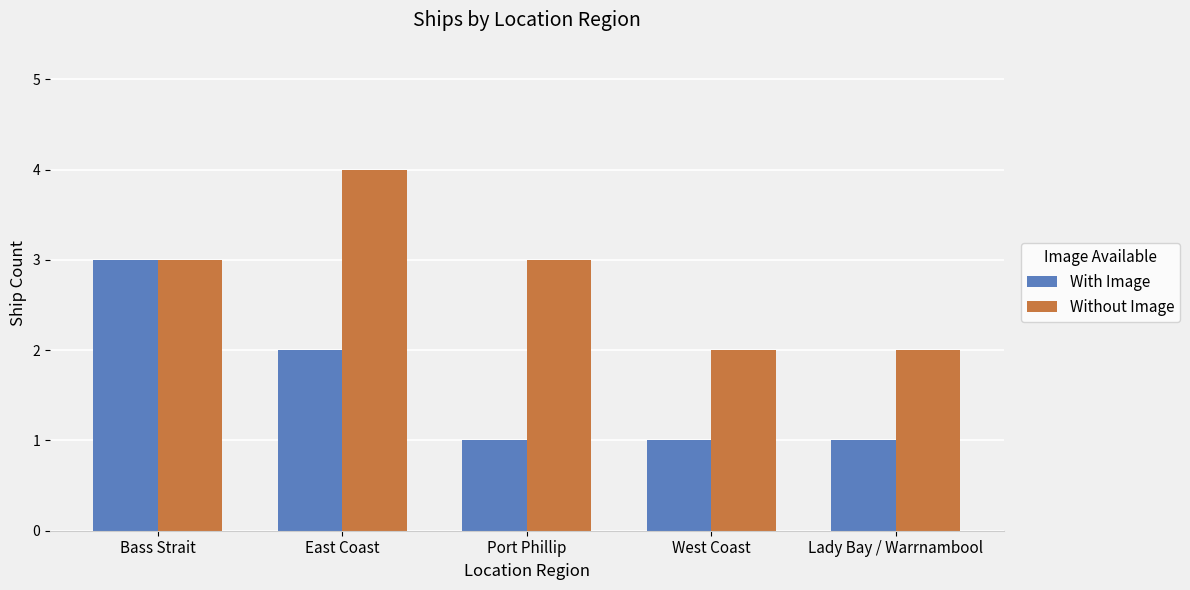

Which category has the highest value across all series?

East Coast